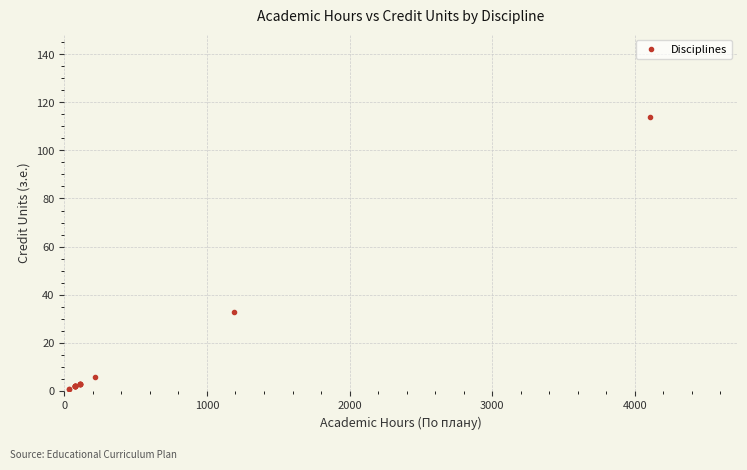

What Y value in the scatter plot is closest to 57?

33